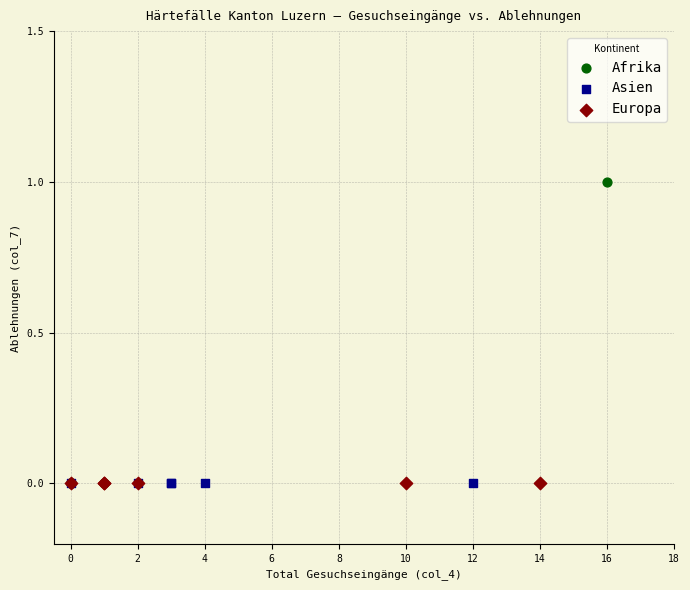

Which series contains the highest Y value?

Afrika